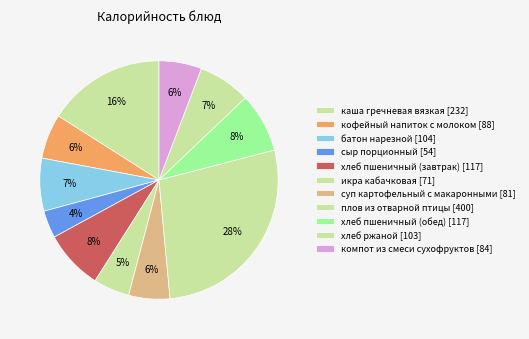

Count the number of slices in the pie.

11